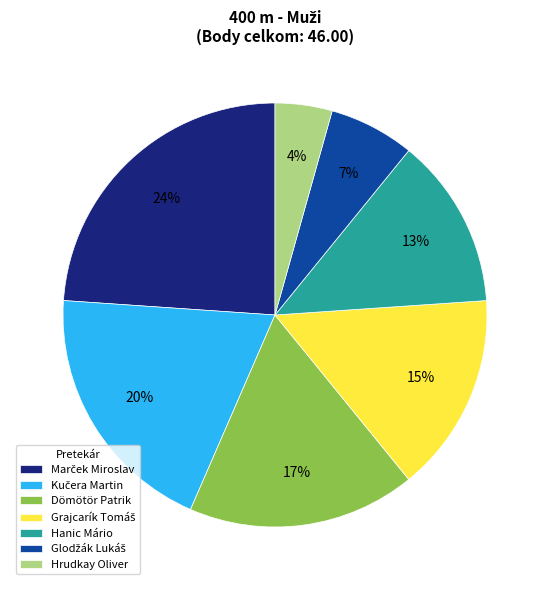

Which has a higher value, Hanic Mário or Dömötör Patrik?

Dömötör Patrik